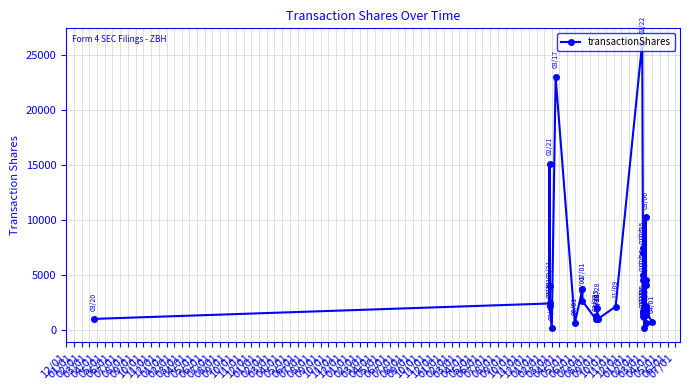

What is the minimum value shown in the chart?

186